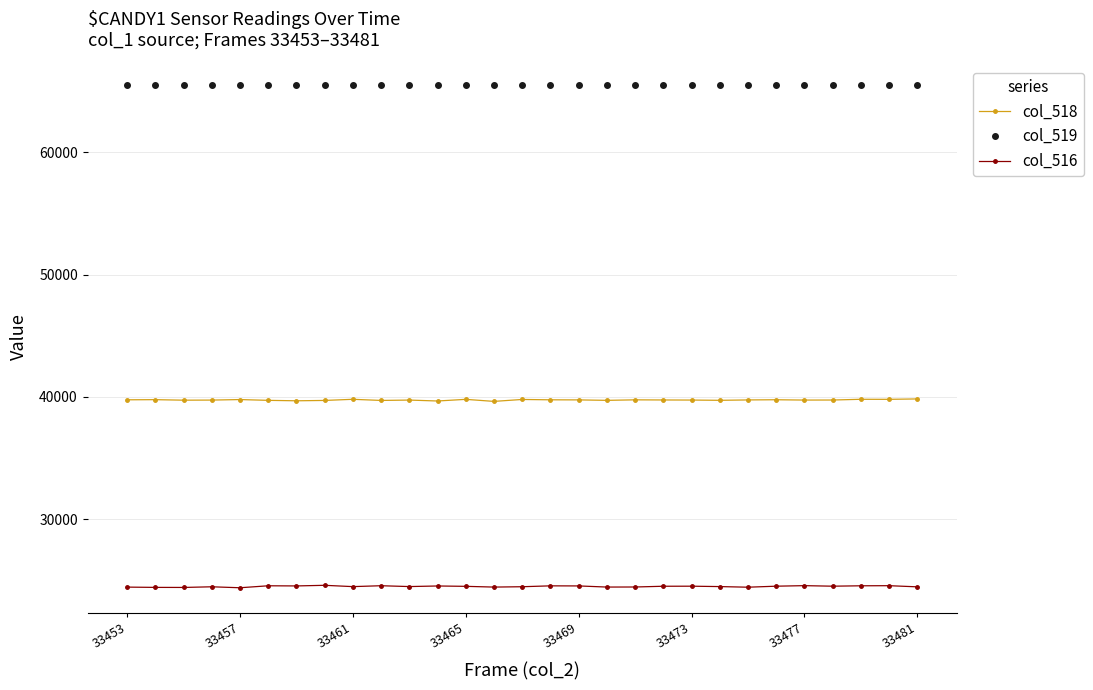

What is the difference between the maximum and minimum values in the col_518 series?

201